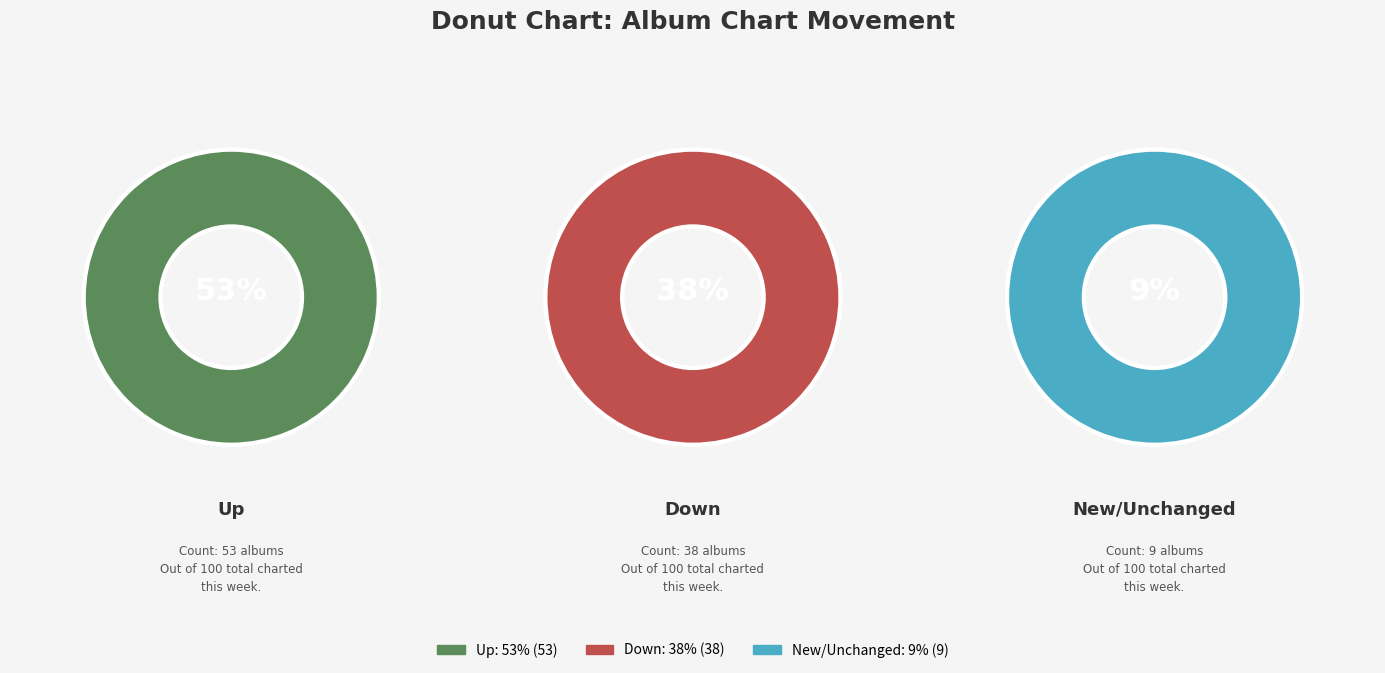

Is there a majority slice in this chart?

Yes